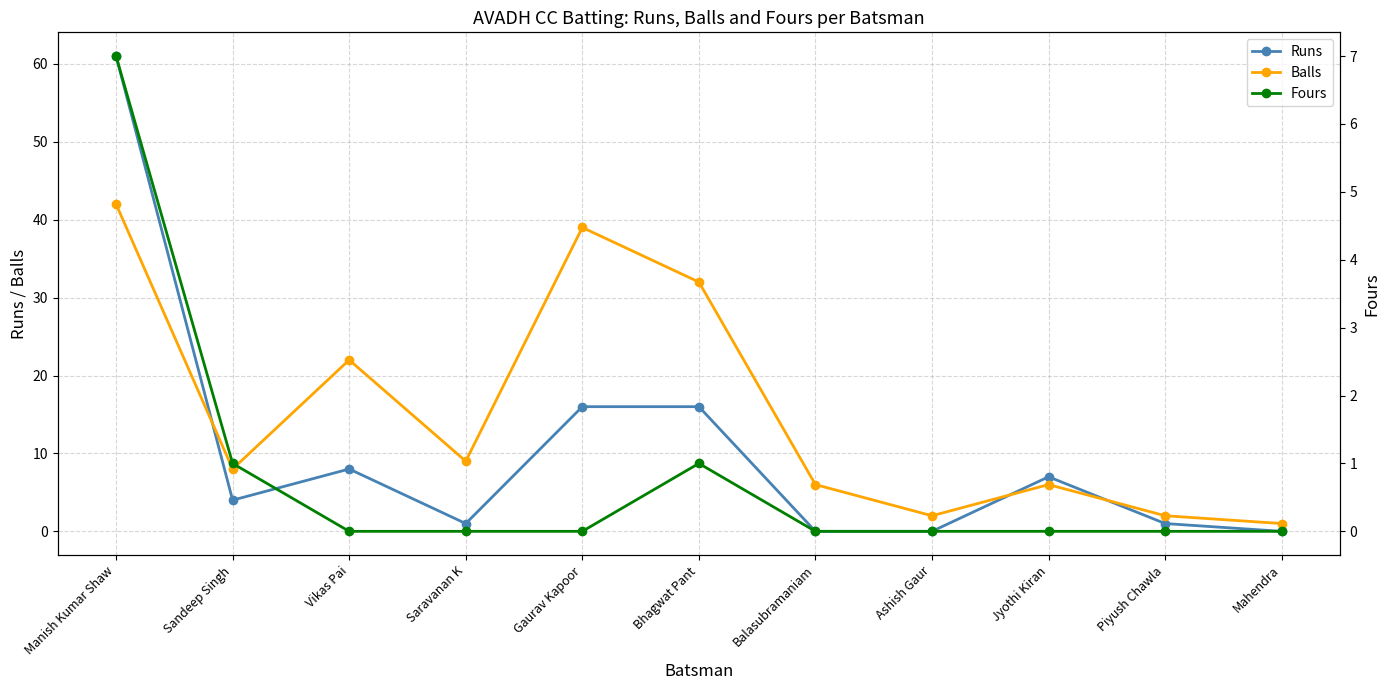

At which category is the sum across all series the highest?

Manish Kumar Shaw